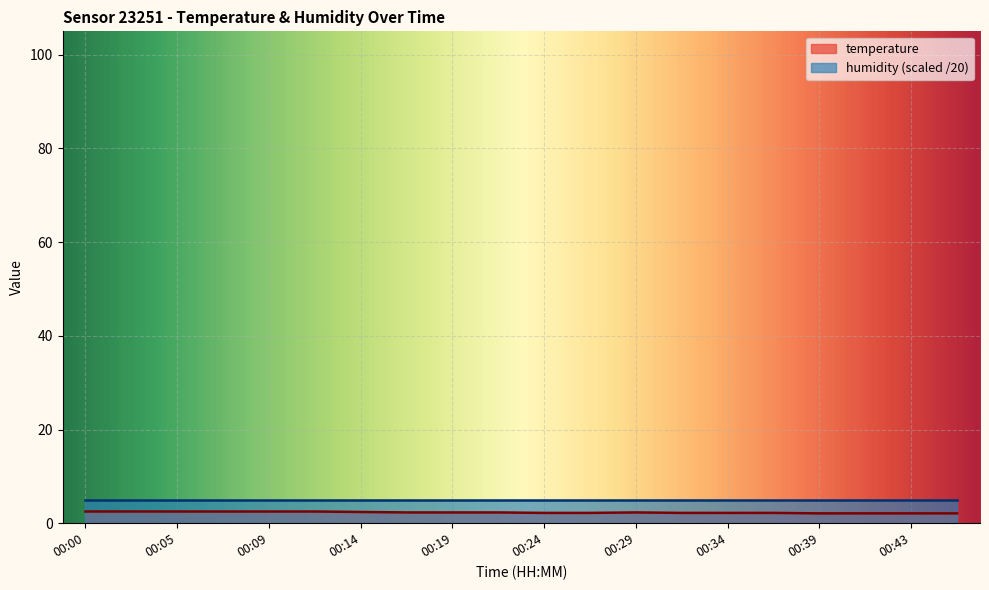

Is it true that the value at 00:39 is 1.3?

False